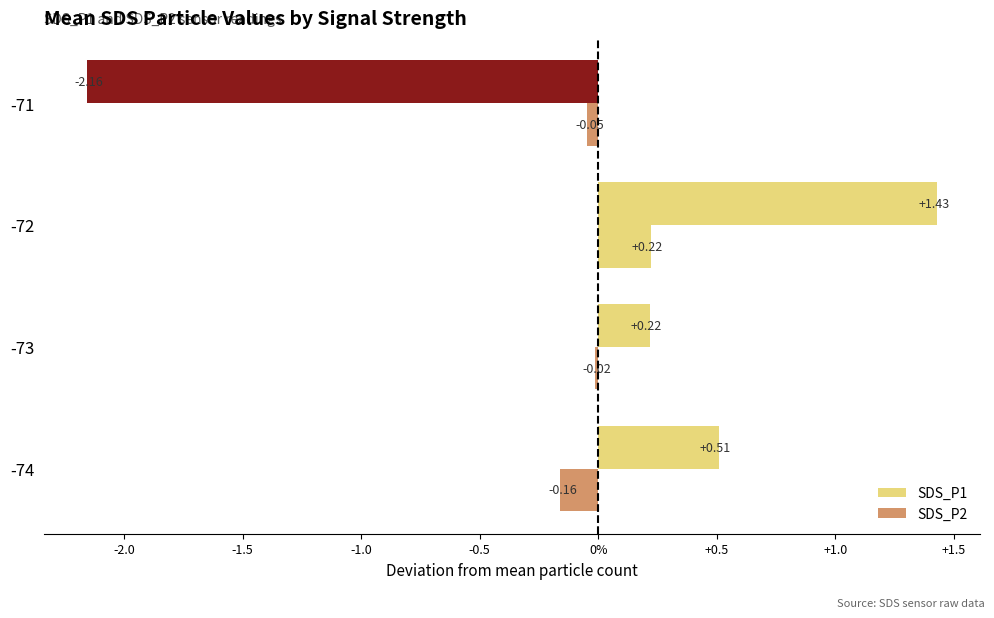

Does the chart contain stacked bars?

No